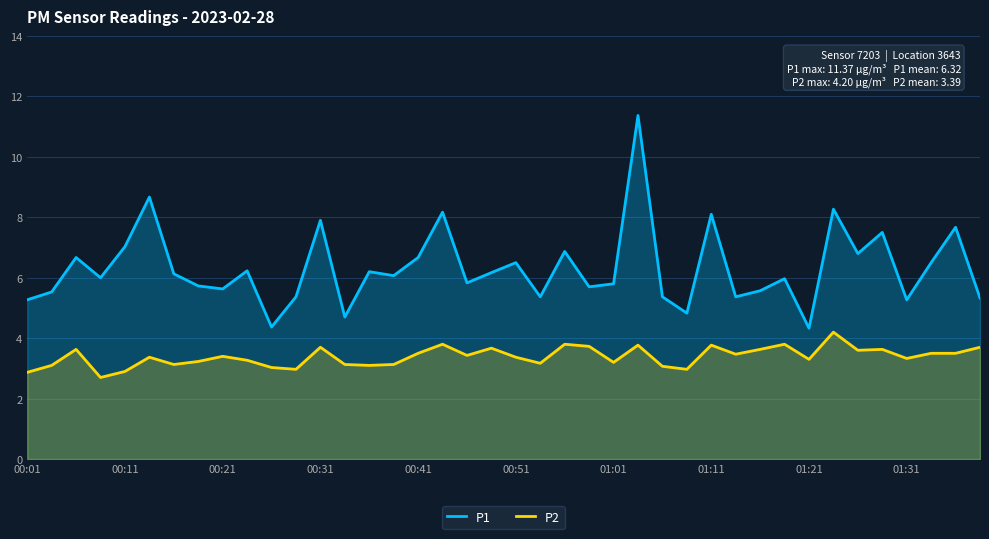

What is the greatest value displayed?

11.4